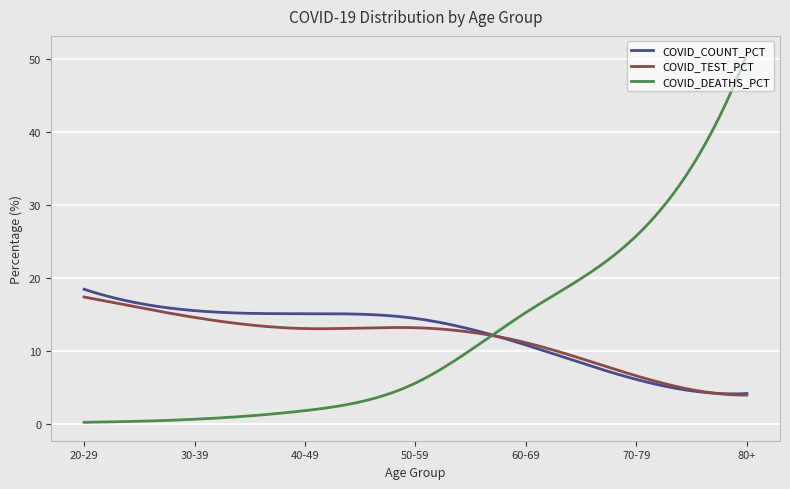

Is this an area chart (filled region under the line)?

No